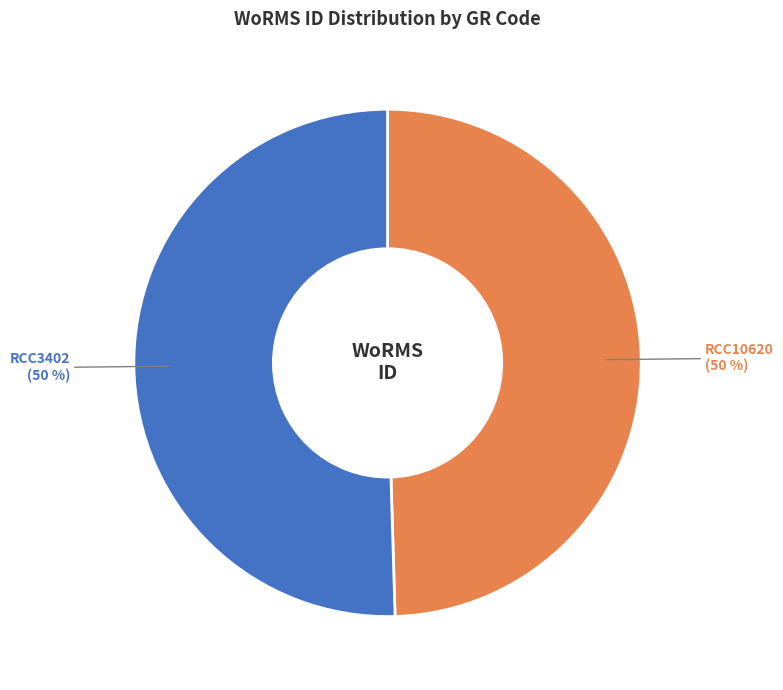

To the nearest percent, what percentage of the pie is RCC10620?

50%